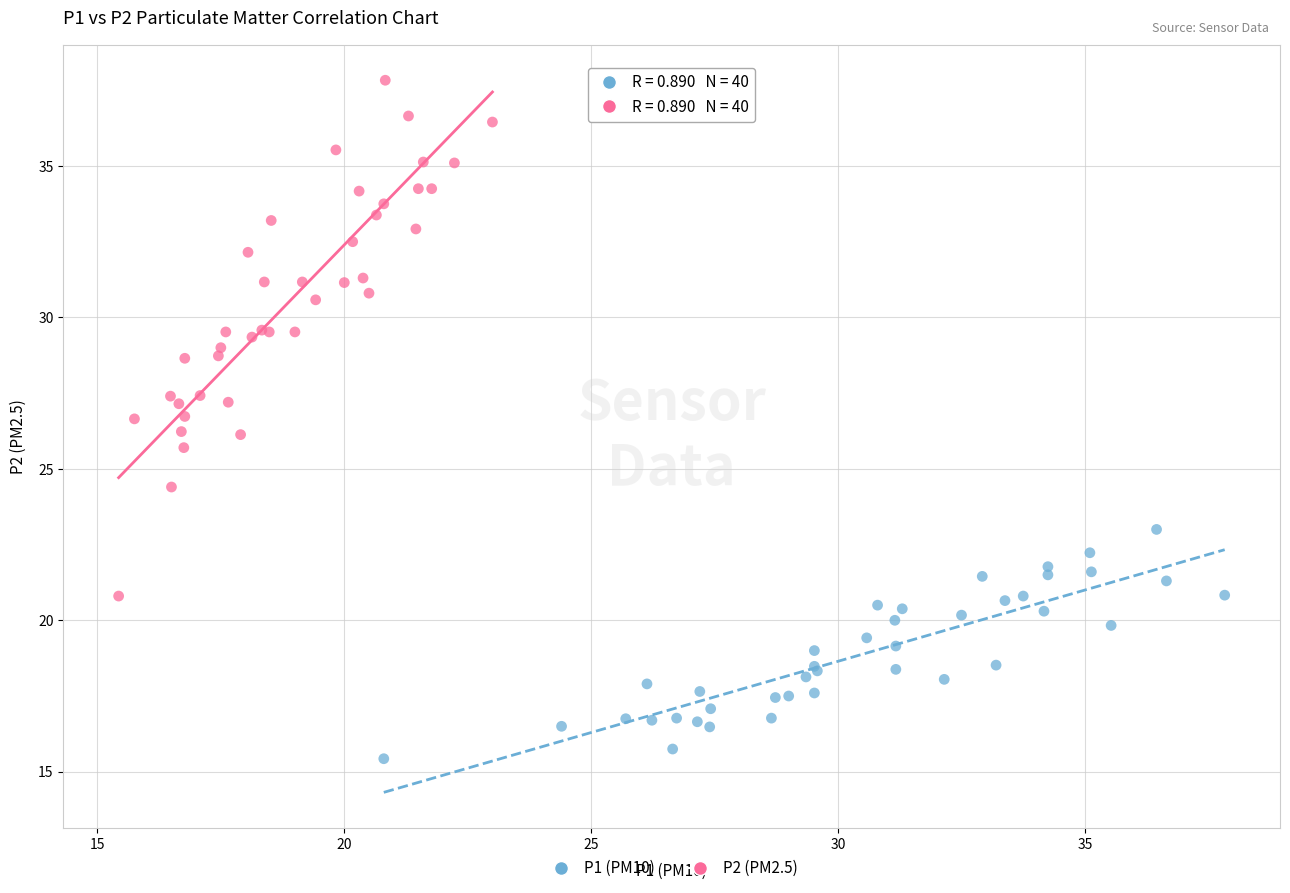

Which series has the widest spread of Y values?

P2 (PM2.5)